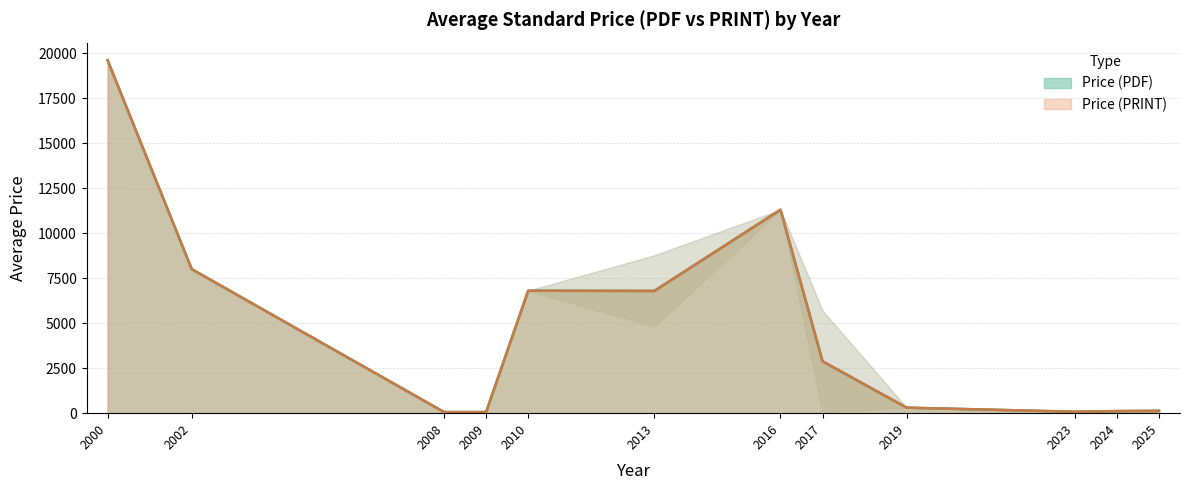

Is it true that Price (PRINT) equals 11511 at 2002?

False